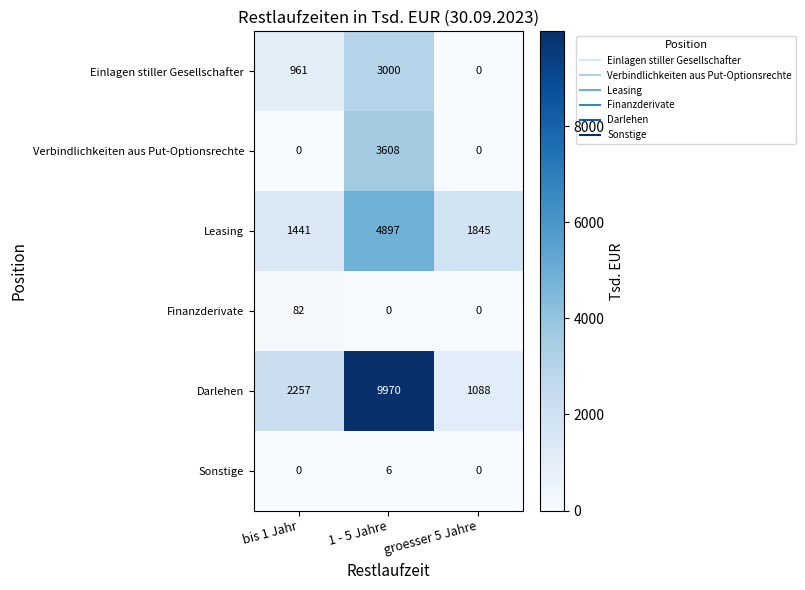

Rank the series at 1 - 5 Jahre from lowest to highest value.

Finanzderivate, Sonstige, Einlagen stiller Gesellschafter, Verbindlichkeiten aus Put-Optionsrechte, Leasing, Darlehen